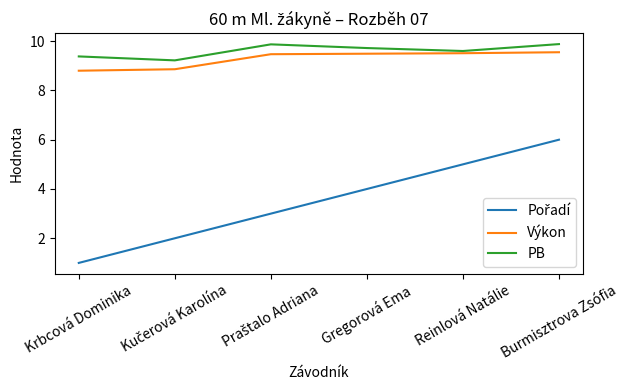

The PB series shows 9.6 at Reinlová Natálie. True or false?

True